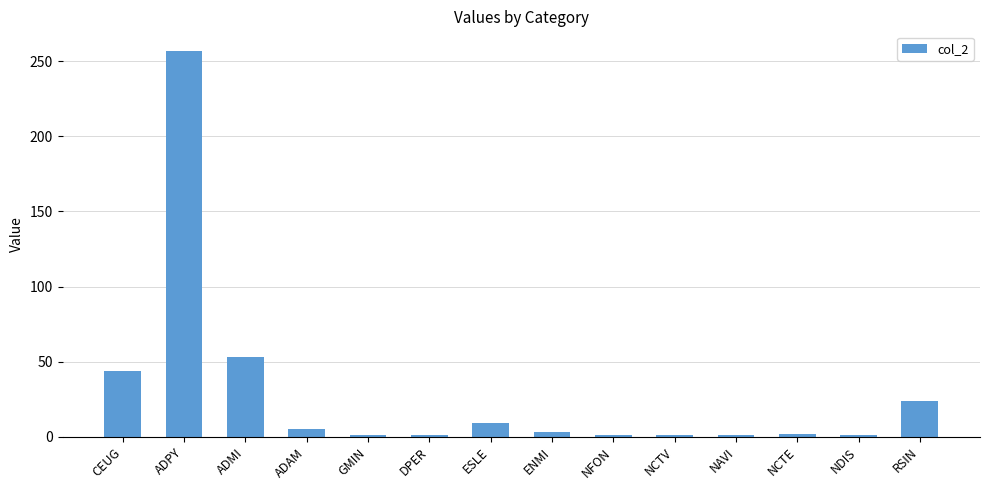

What is the label of the 14th bar from the right?

CEUG